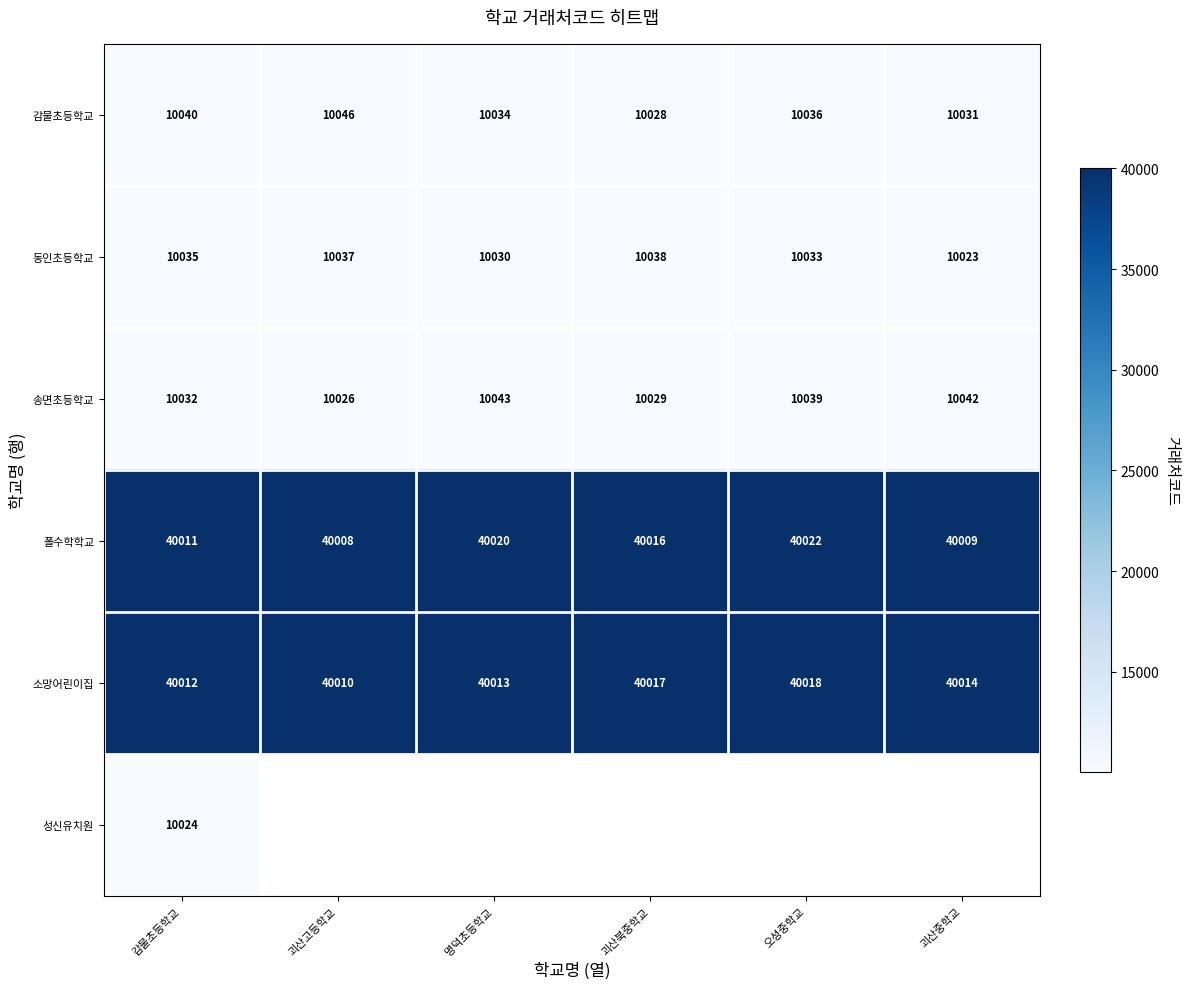

Rank the categories by 감물초등학교 value from lowest to highest.

괴산북중학교, 괴산중학교, 명덕초등학교, 오성중학교, 감물초등학교, 괴산고등학교